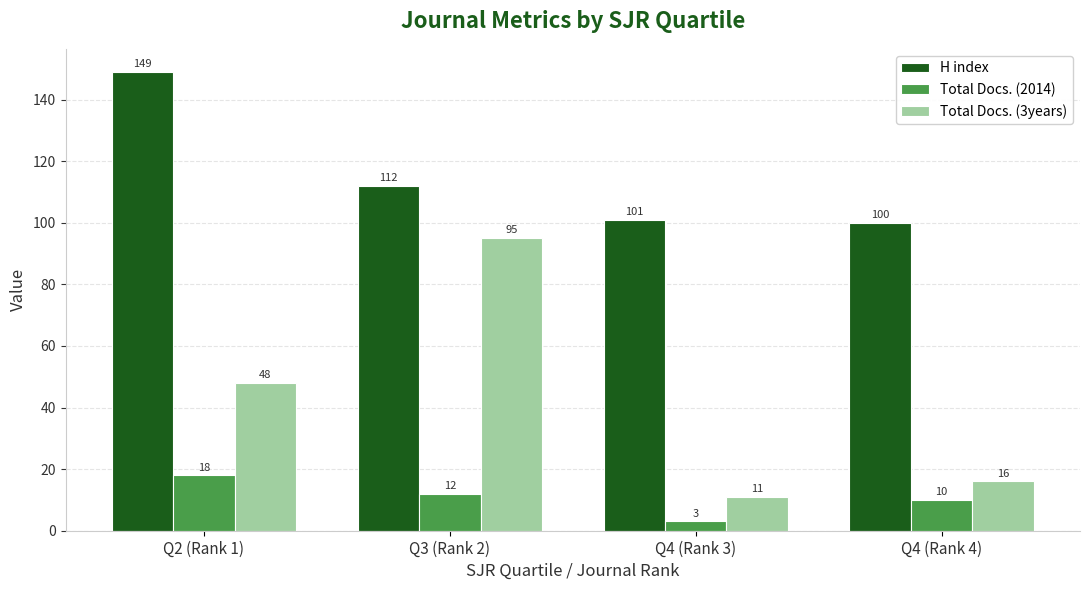

Rank the categories by H index value from highest to lowest.

Q2 (Rank 1), Q3 (Rank 2), Q4 (Rank 3), Q4 (Rank 4)